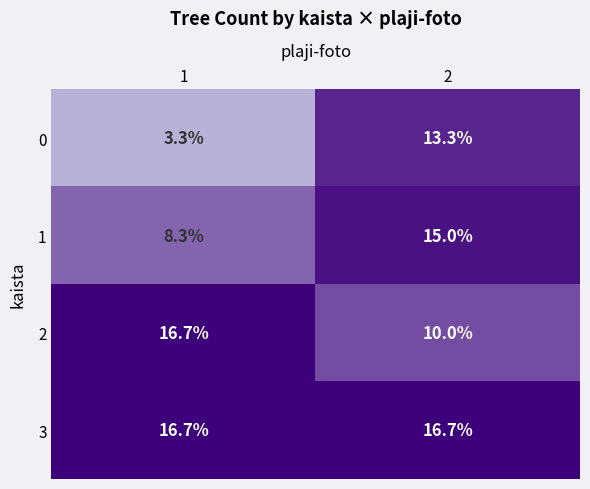

Is it true that 3 equals 16.7 at 1?

True